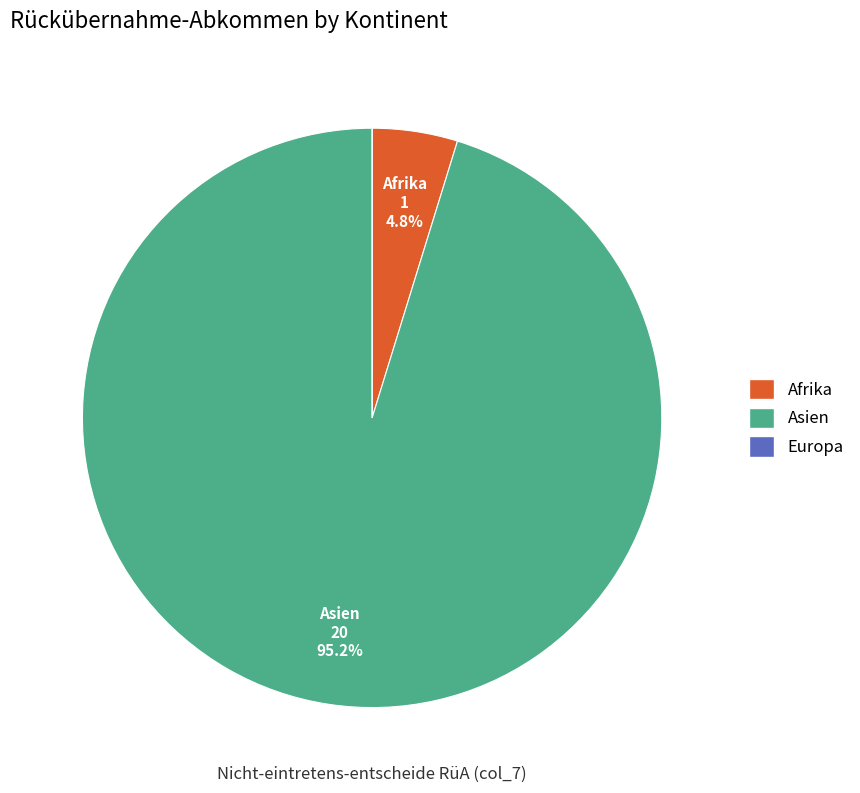

Which category has the biggest portion of the pie?

Asien